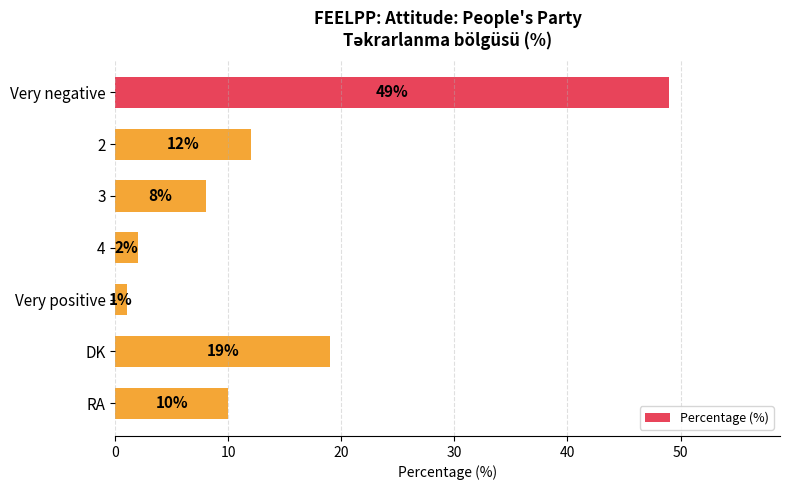

What is the ratio of the value at DK to the value at 3?

2.4